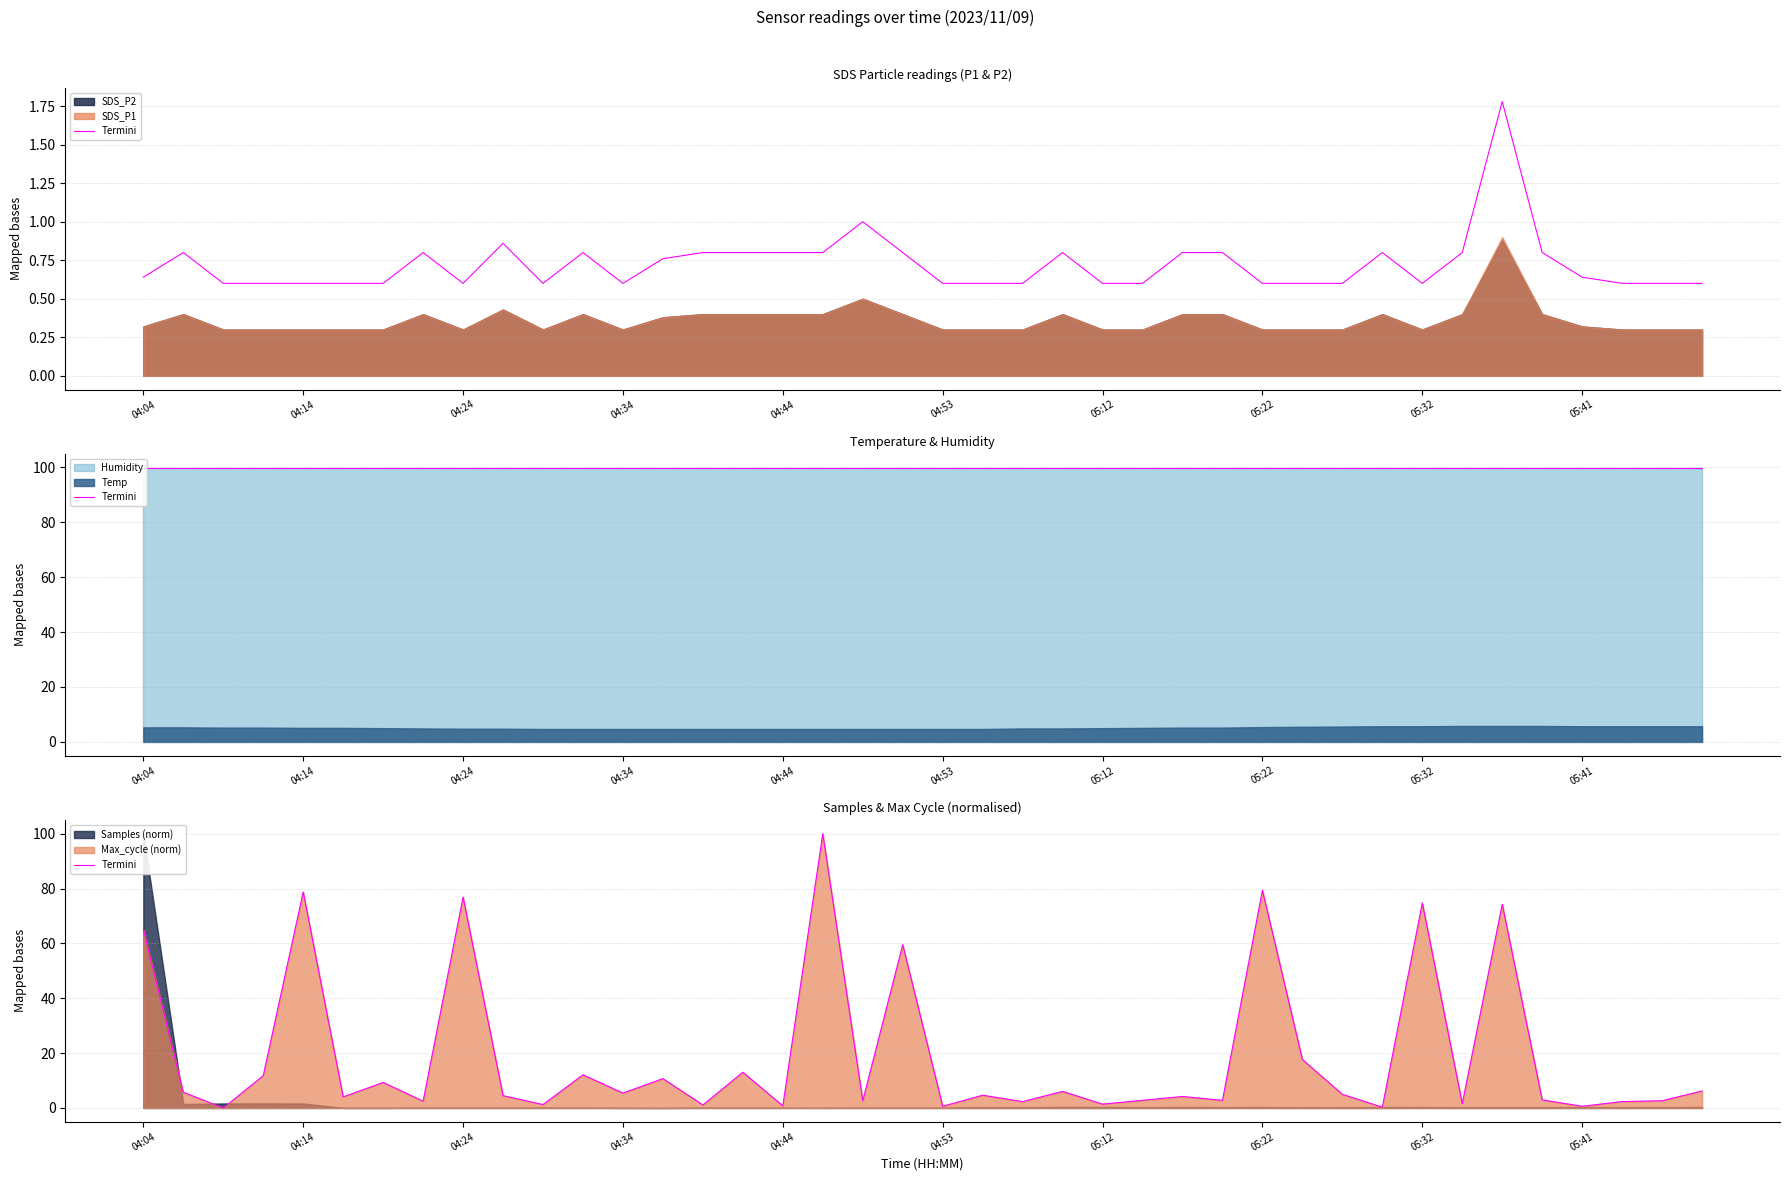

How many positive values are there?

39